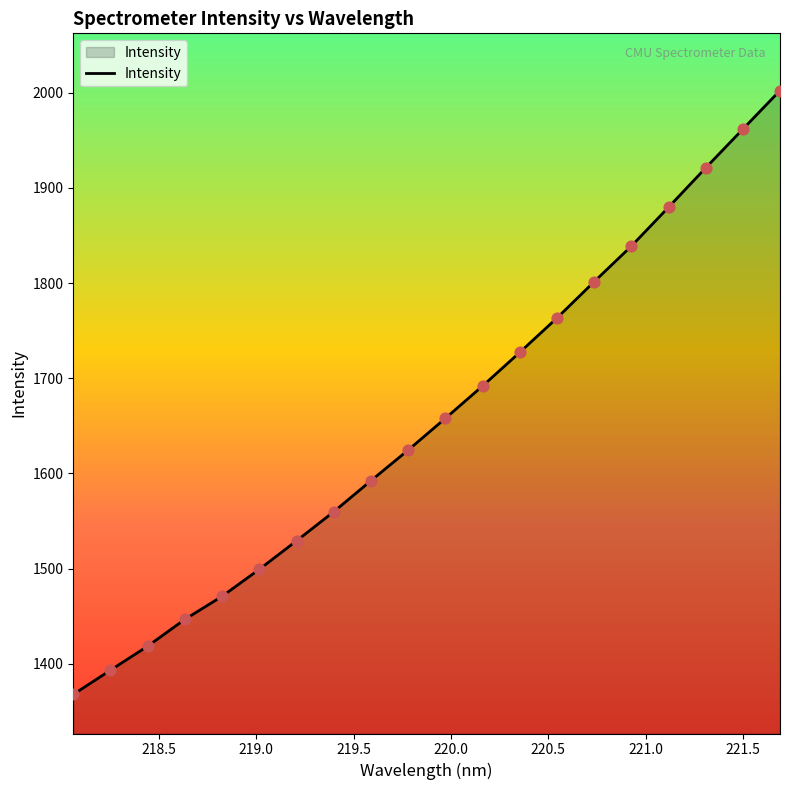

What is the difference between the maximum and minimum values?

634.5